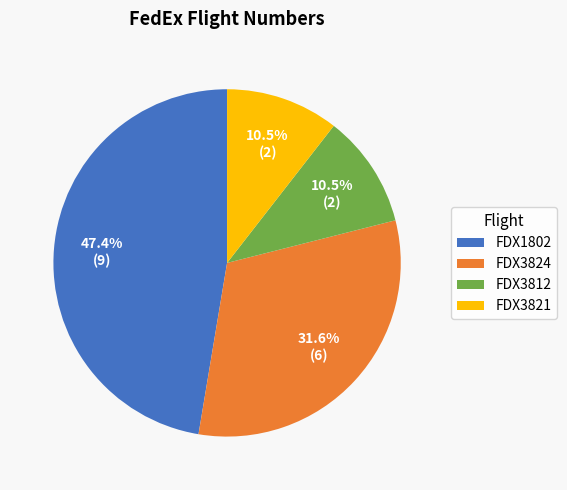

The FDX3821 slice represents 5% of the pie. True or false?

False